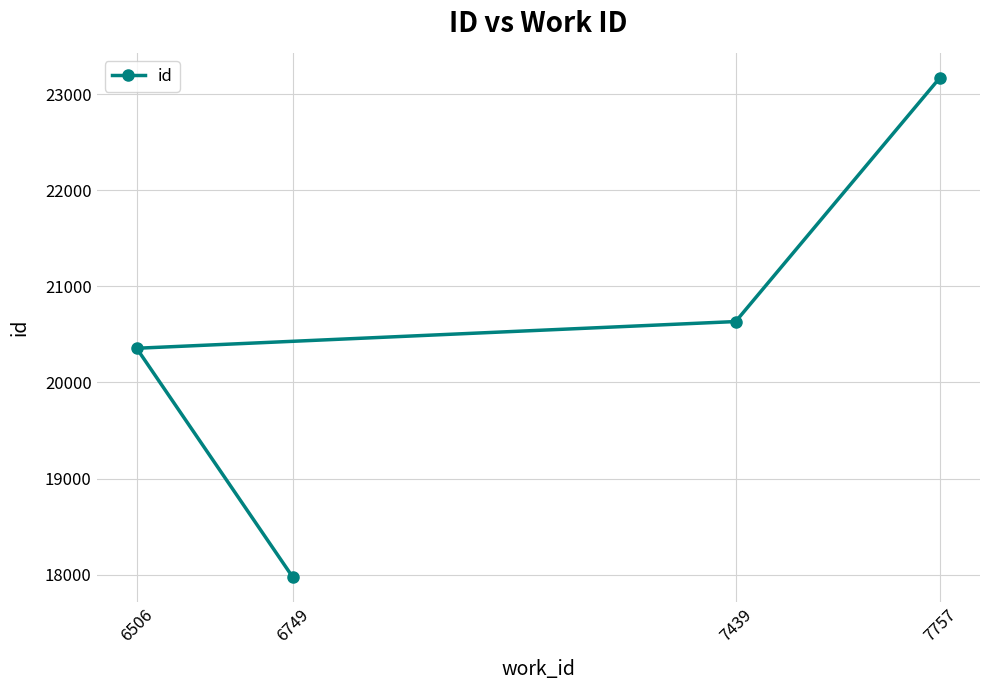

How many lines are shown in the chart?

1